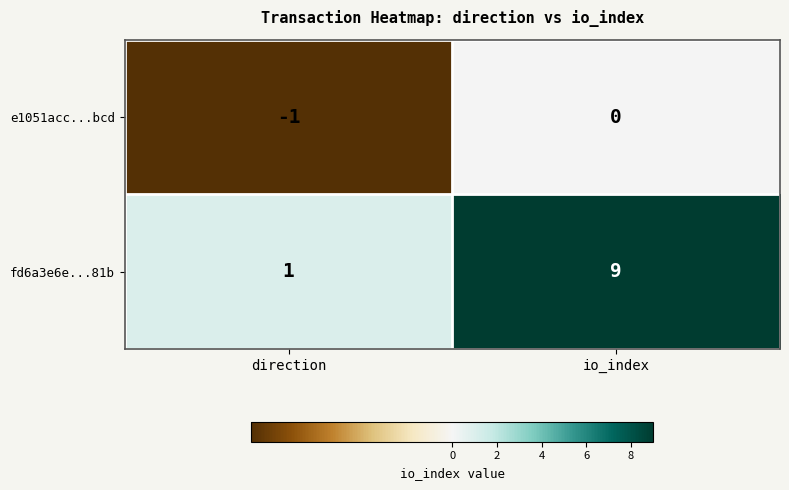

List the series in order of their peak value, lowest first.

e1051acc...bcd, fd6a3e6e...81b